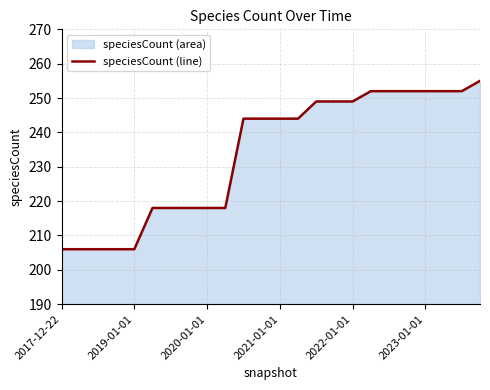

Between 15 and 22, which is larger?

22